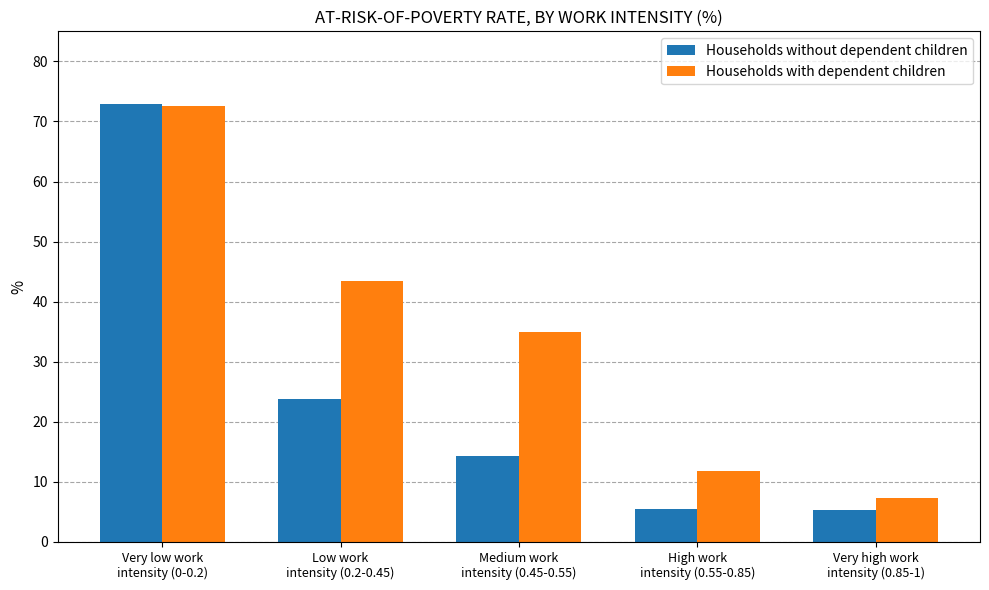

List the series in order of their overall mean, highest first.

Households with dependent children, Households without dependent children